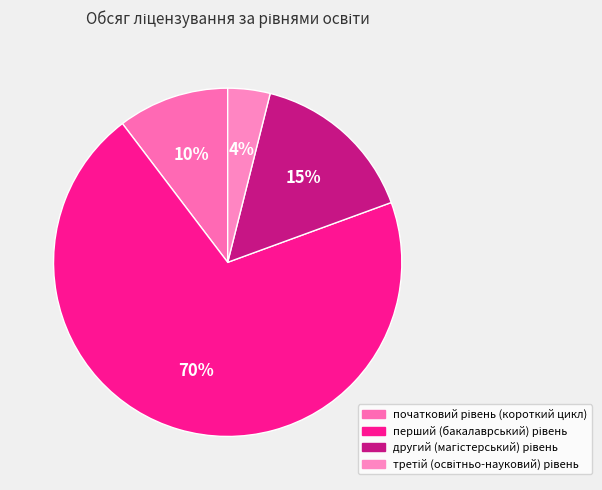

How many segments does this pie chart have?

4